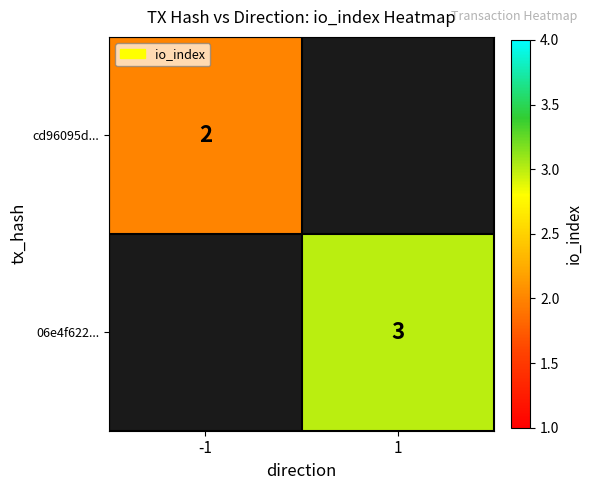

Between -1 and 1, which is larger?

1